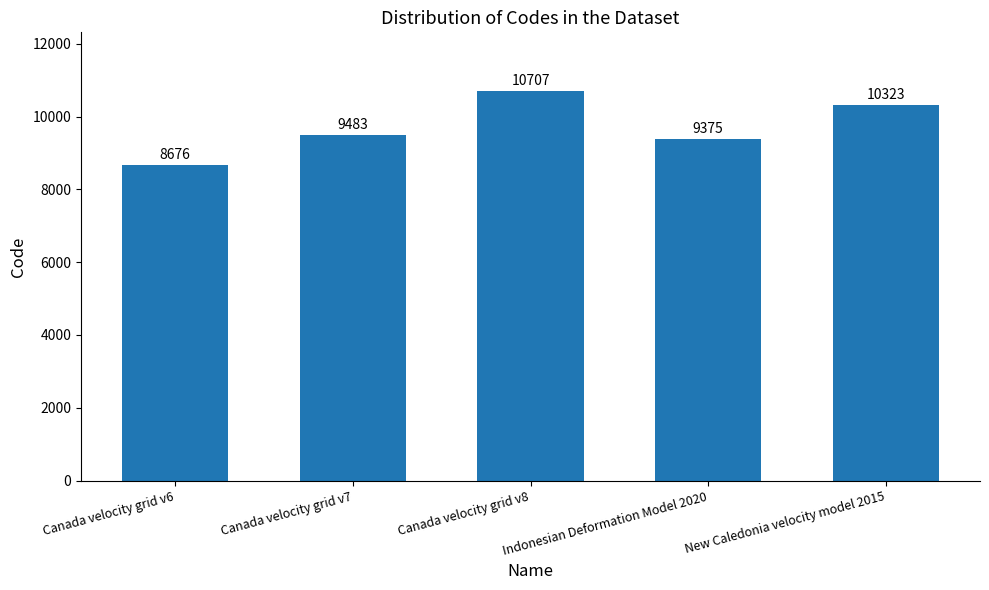

Which category has the lowest value across all series?

Canada velocity grid v6